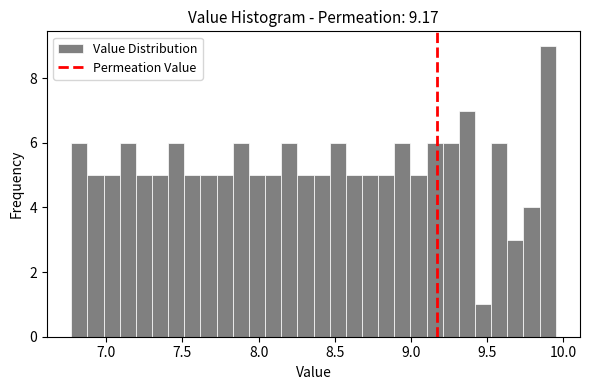

Around what value on the x-axis is the tallest bar? Give the approximate position of its centre, as read against the axis.

9.90